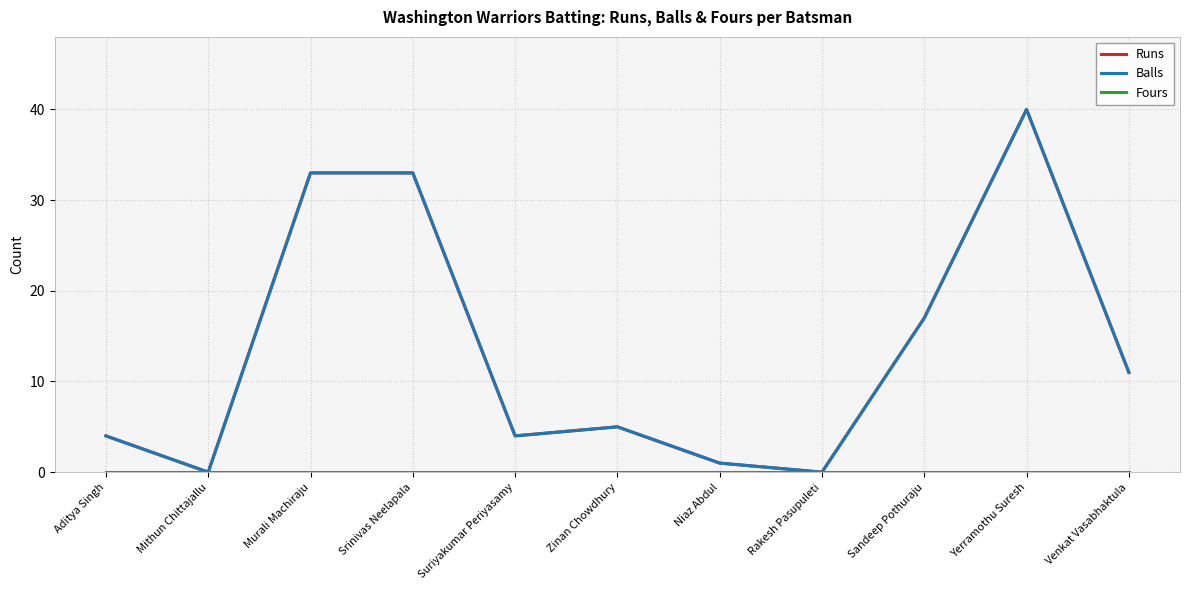

What is the spread (max minus min) of values at Srinivas Neelapala?

33